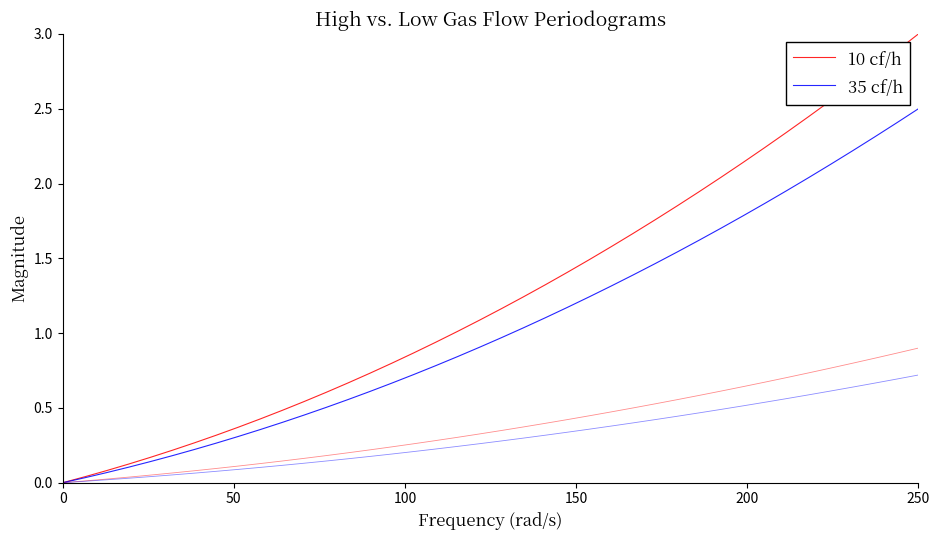

Reading left to right, transcribe all the data shown in this chart.

10 cf/h: 0.0	0.0	0.1	0.1	0.2	0.2	0.3	0.3	0.4	0.4	0.5	0.5	0.6	0.7	0.7	0.8	0.9	0.9	1.0	1.1	1.2	1.2	1.3	1.4	1.5	1.6	1.7	1.8	1.9	1.9	2.0	2.1	2.2	2.3	2.4	2.6	2.7	2.8	2.9	3.0
35 cf/h: 0.0	0.0	0.1	0.1	0.1	0.2	0.2	0.3	0.3	0.4	0.4	0.5	0.5	0.6	0.6	0.7	0.7	0.8	0.8	0.9	1.0	1.0	1.1	1.2	1.2	1.3	1.4	1.5	1.5	1.6	1.7	1.8	1.9	2.0	2.0	2.1	2.2	2.3	2.4	2.5